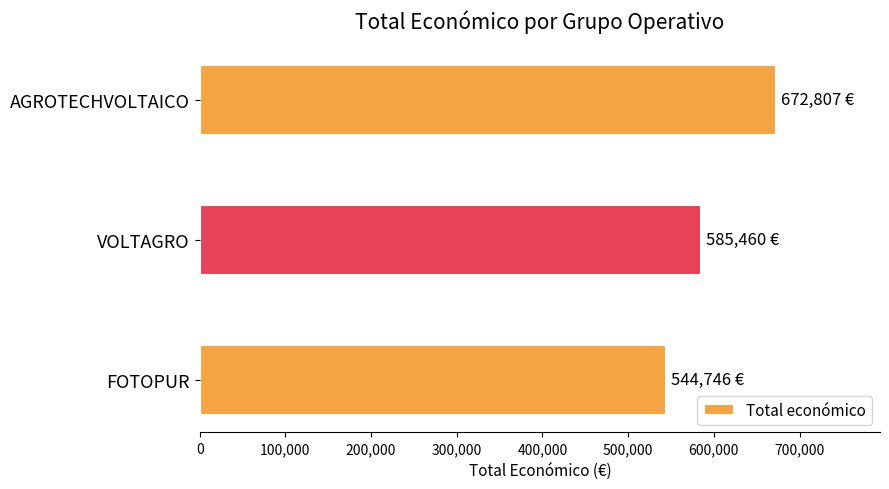

How many values are below 585460?

1